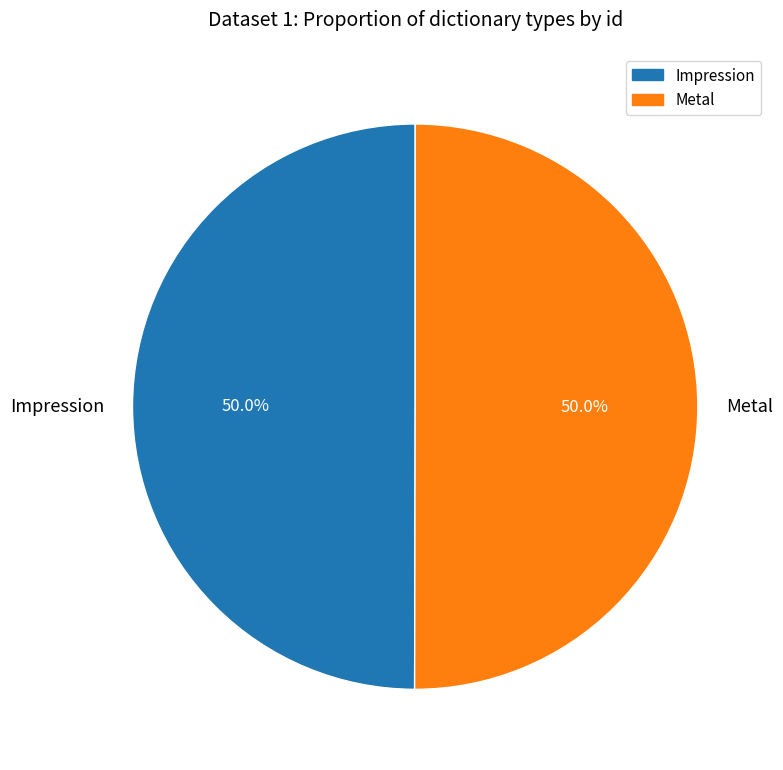

What is the ratio of the value at Impression to the value at Metal?

1.0